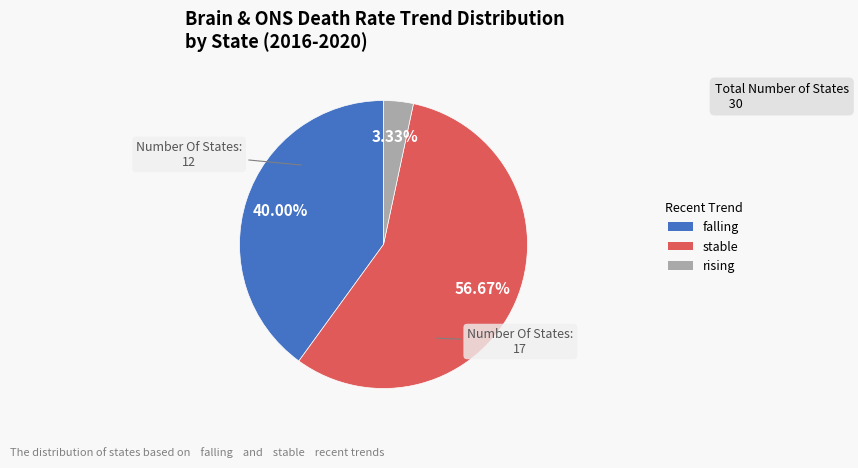

Which slice is the largest?

stable